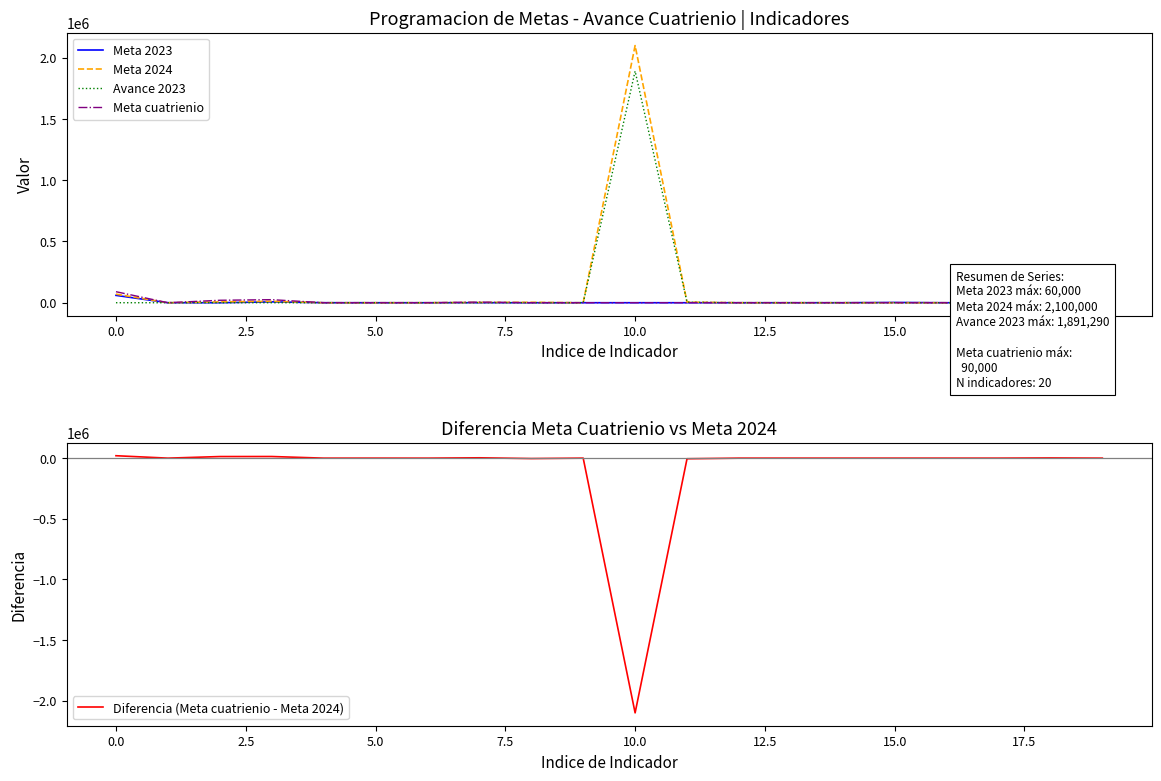

Which series has the widest spread of values?

Diferencia (Meta cuatrienio - Meta 2024)